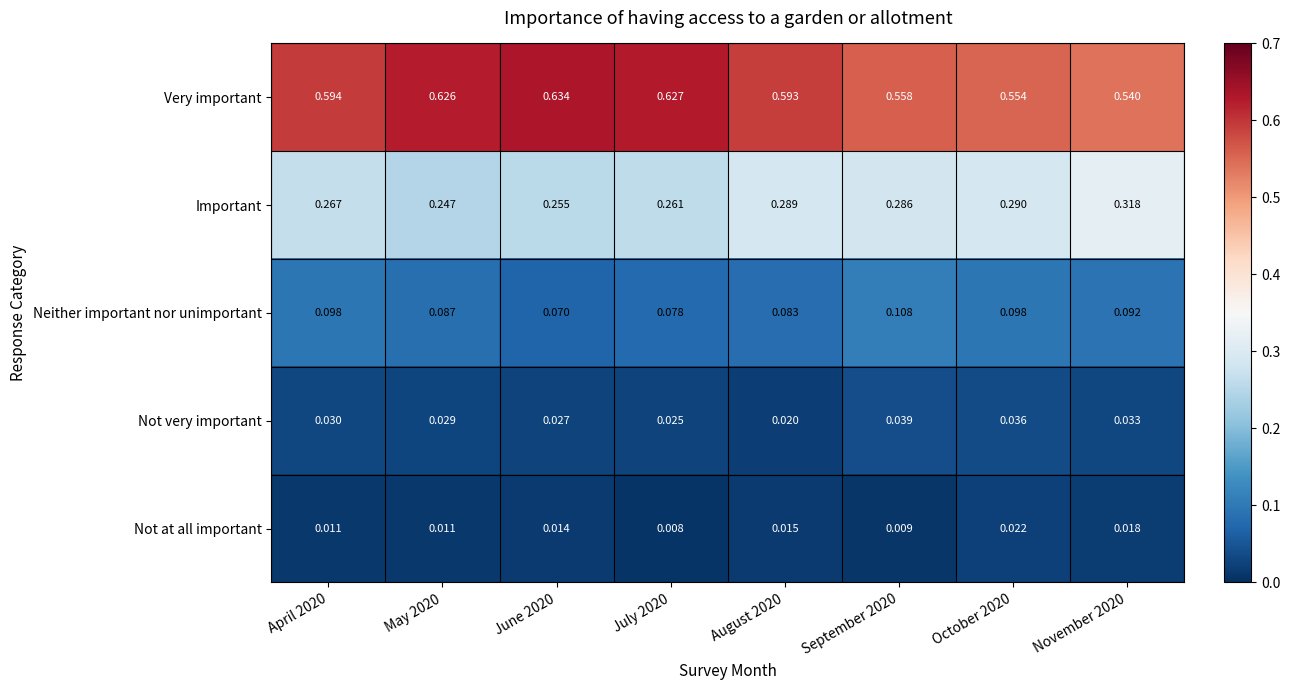

Which series has the widest spread of values?

Very important